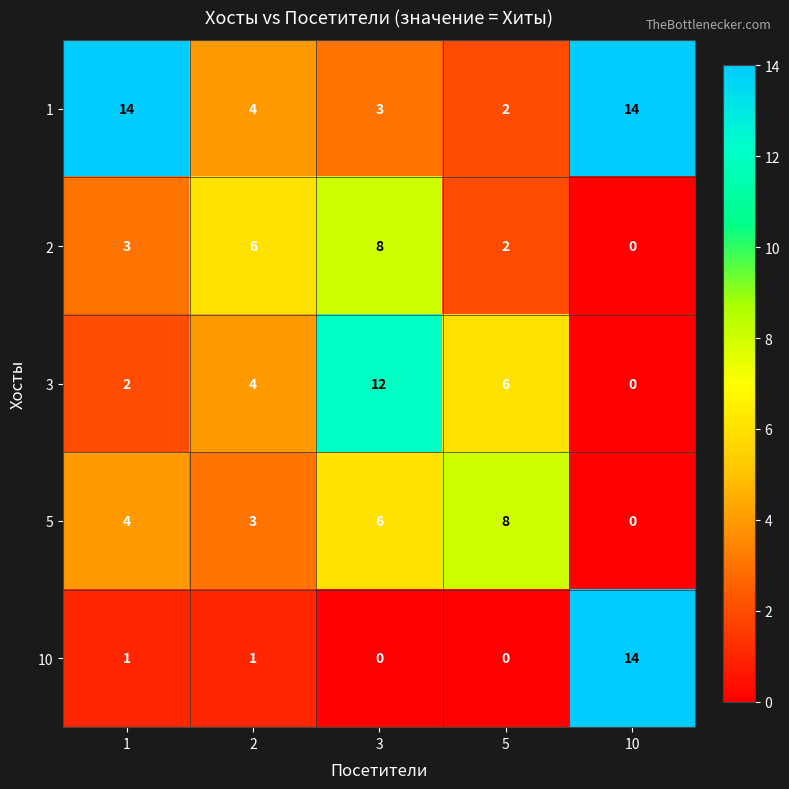

Which series has the widest spread of values?

10